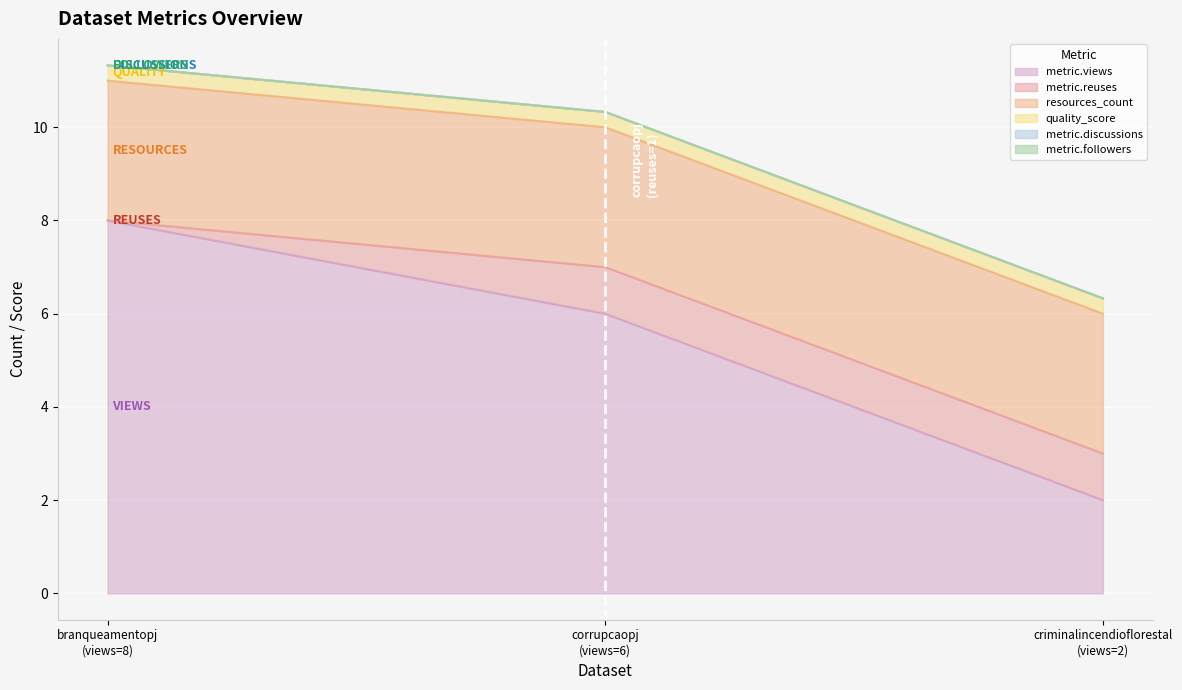

How many distinct data groups are displayed?

6